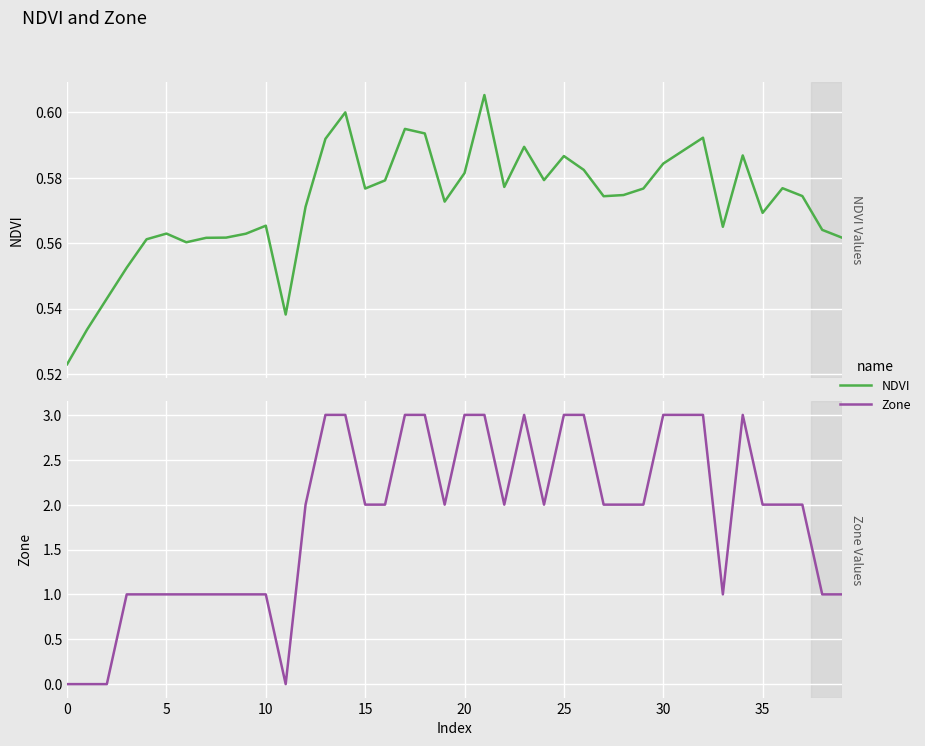

What is the difference between the highest and lowest values at 36?

1.4